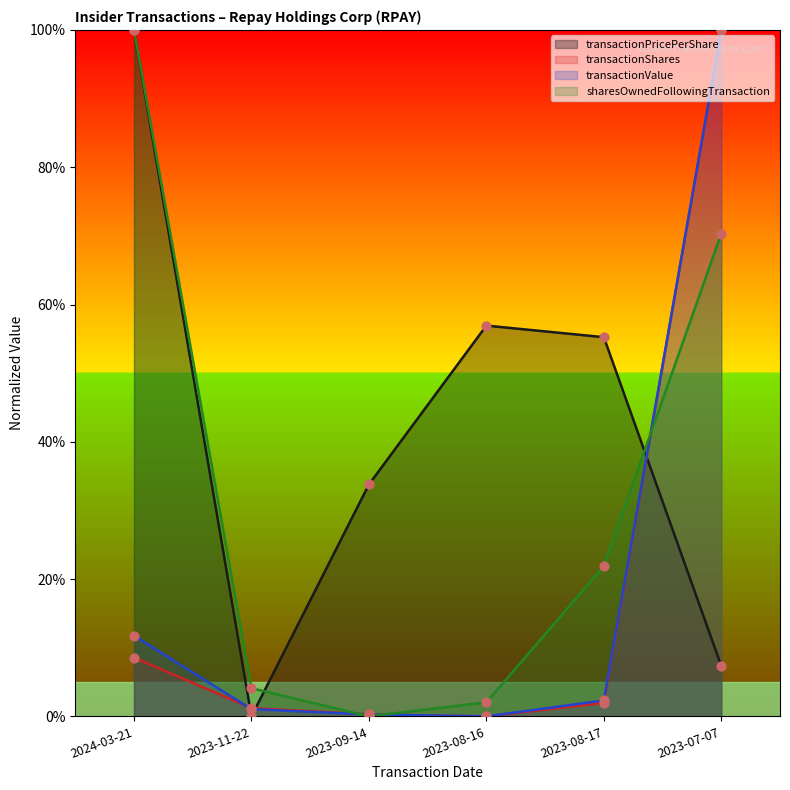

Is the value of transactionValue at 2023-08-17 greater than the value of transactionShares at 2023-07-07?

No